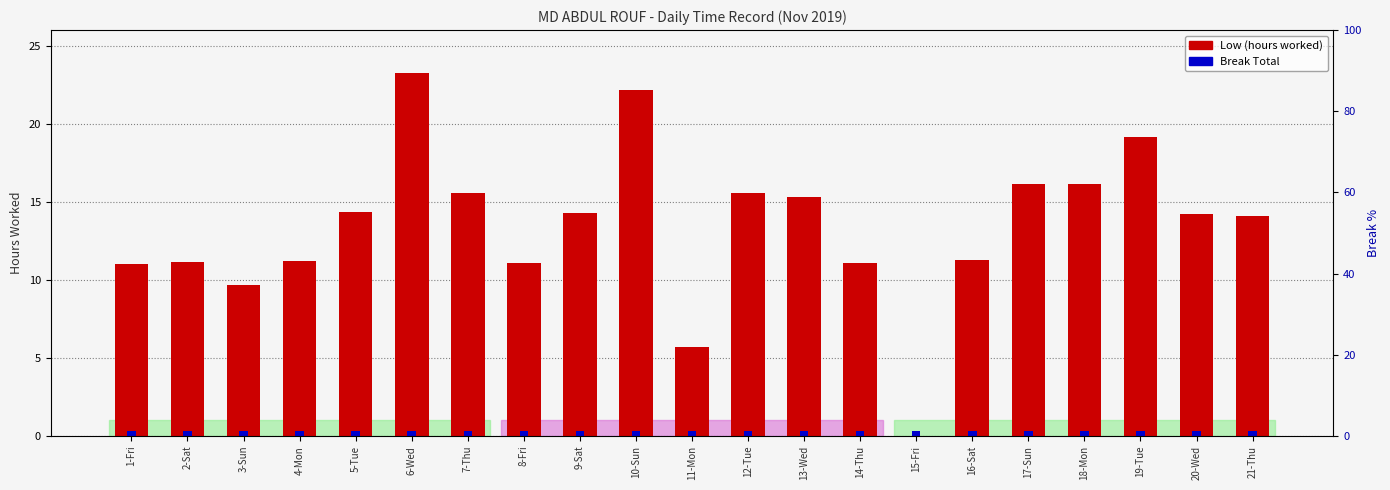

The Low (hours worked) series shows 24.0 at 7-Thu. True or false?

False